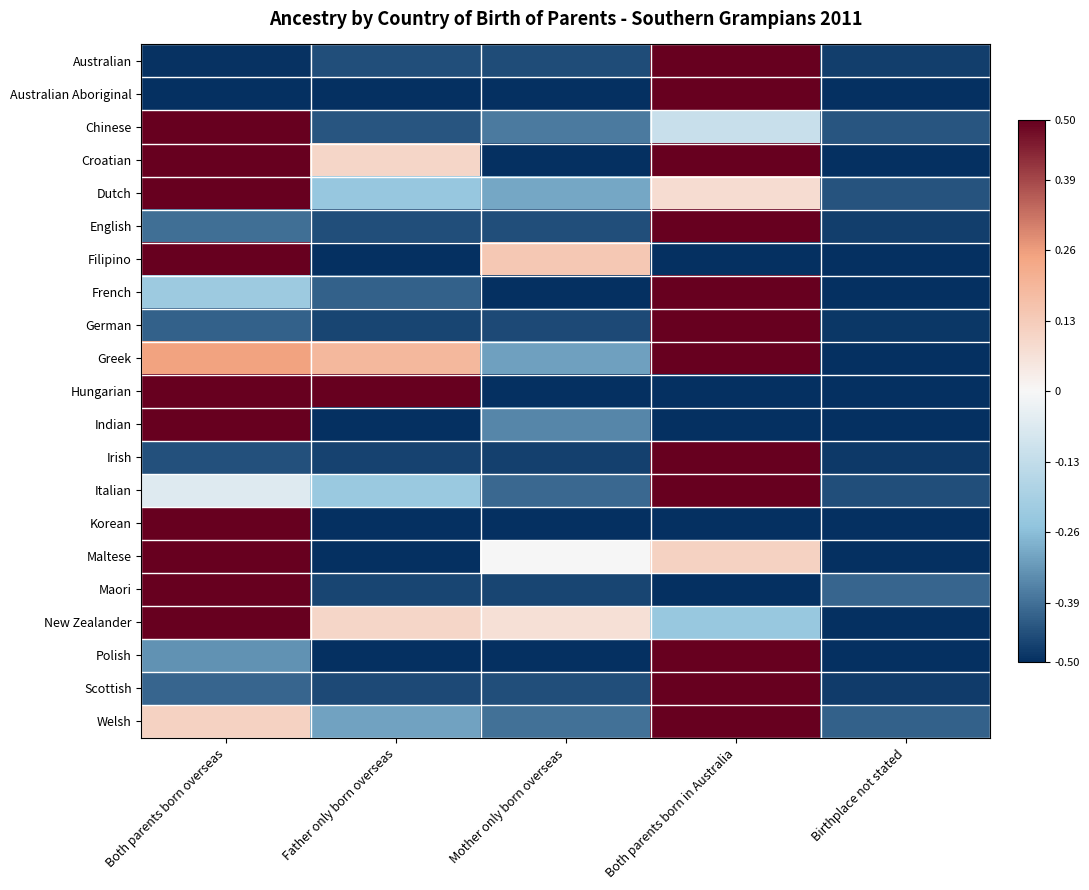

At which category is the sum across all series the highest?

Both parents born in Australia